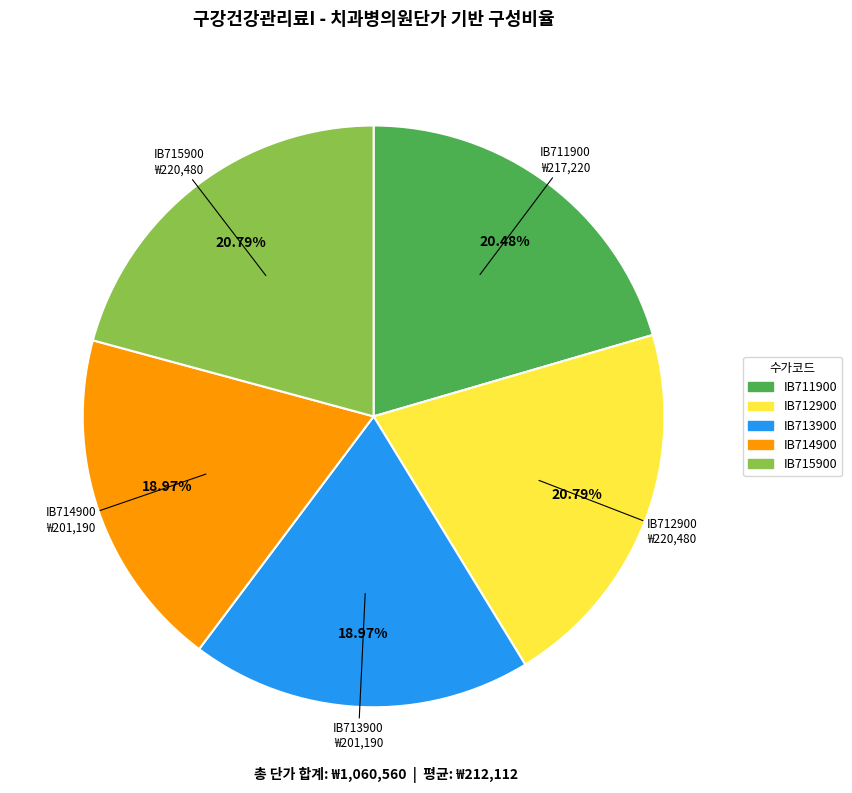

The IB715900 slice represents 21% of the pie. True or false?

True